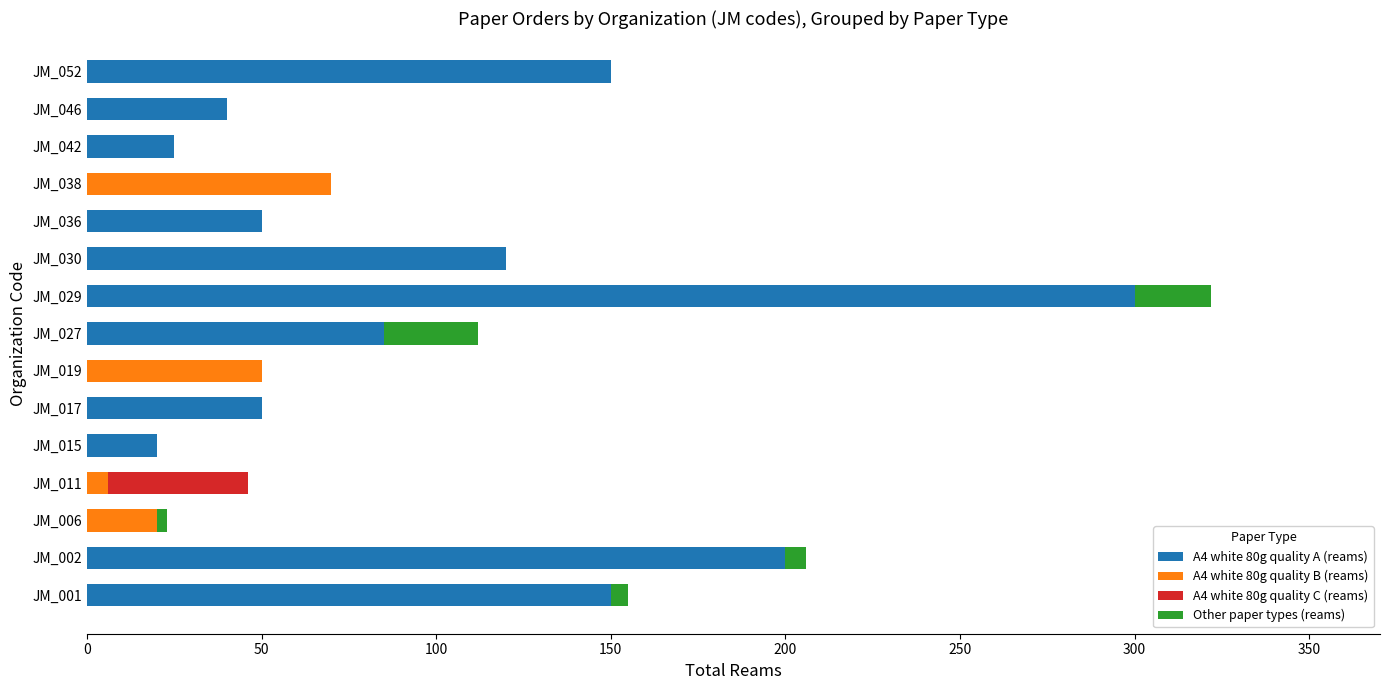

What is the average value of the A4 white 80g quality A (reams) series?

79